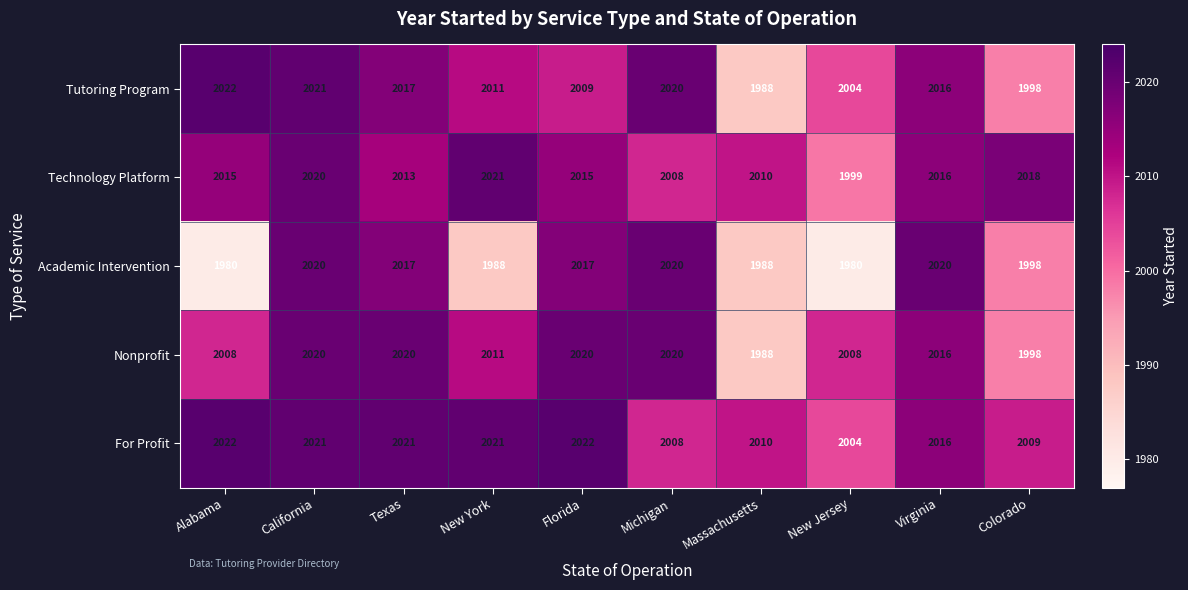

What is the maximum value shown in the chart?

2022